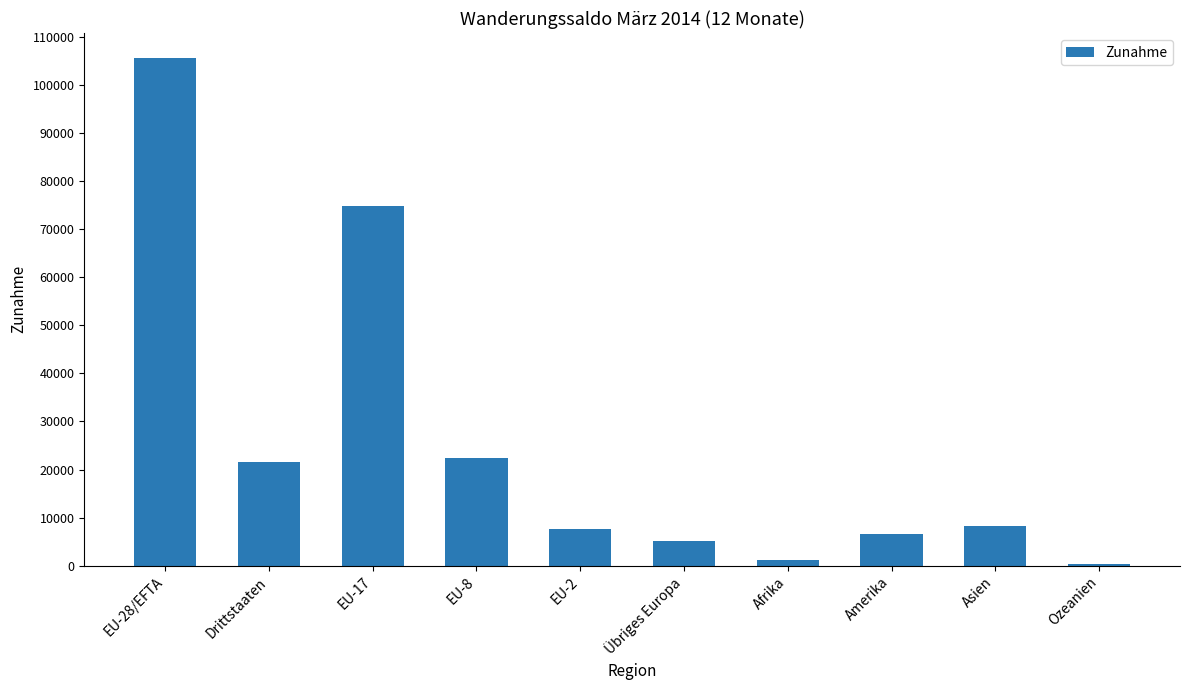

What is the ratio of the value at Asien to the value at Amerika?

1.2